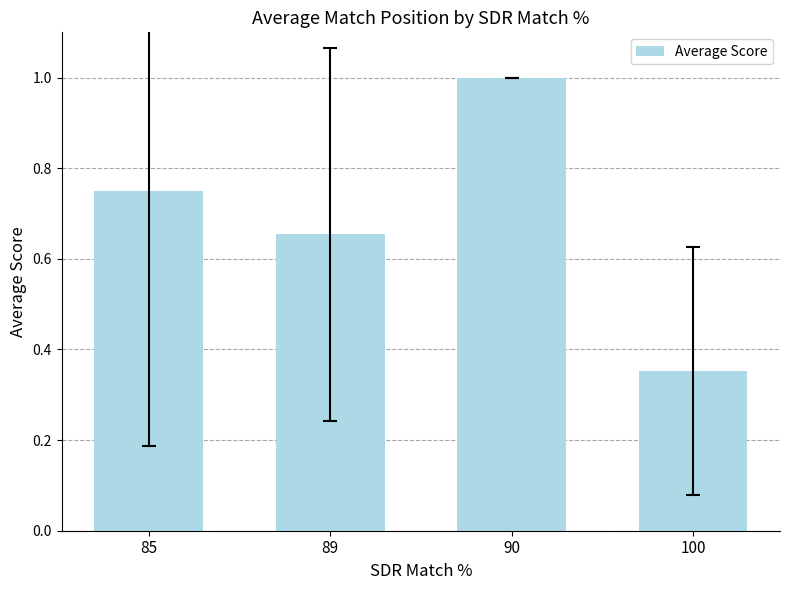

Which category has the highest value across all series?

90